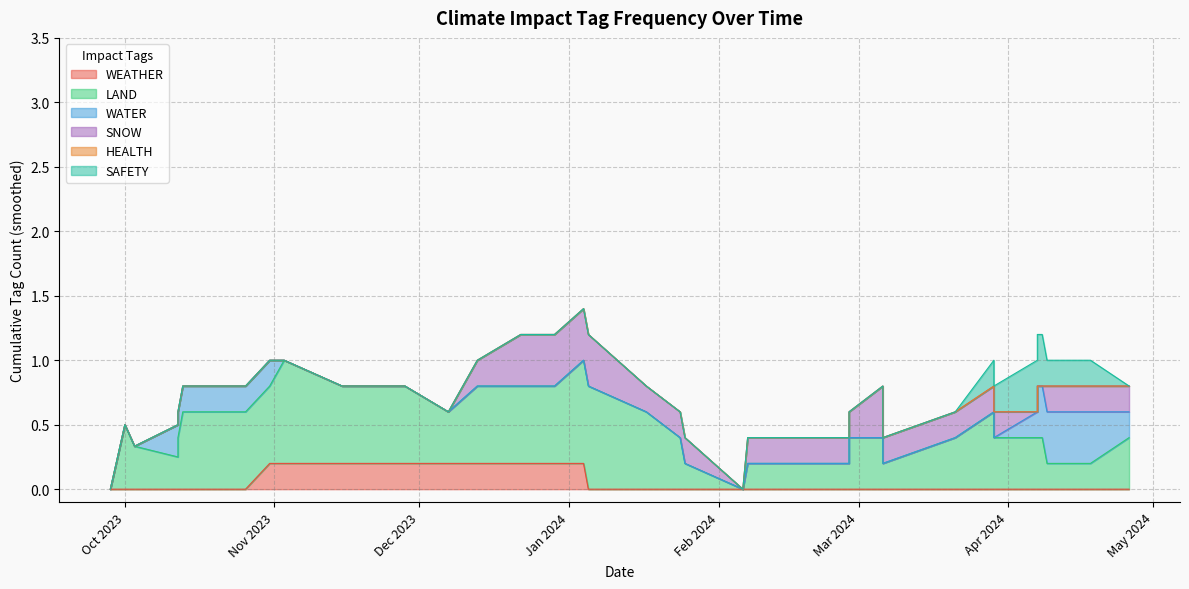

Where is the first local maximum for WATER?

2023-10-12